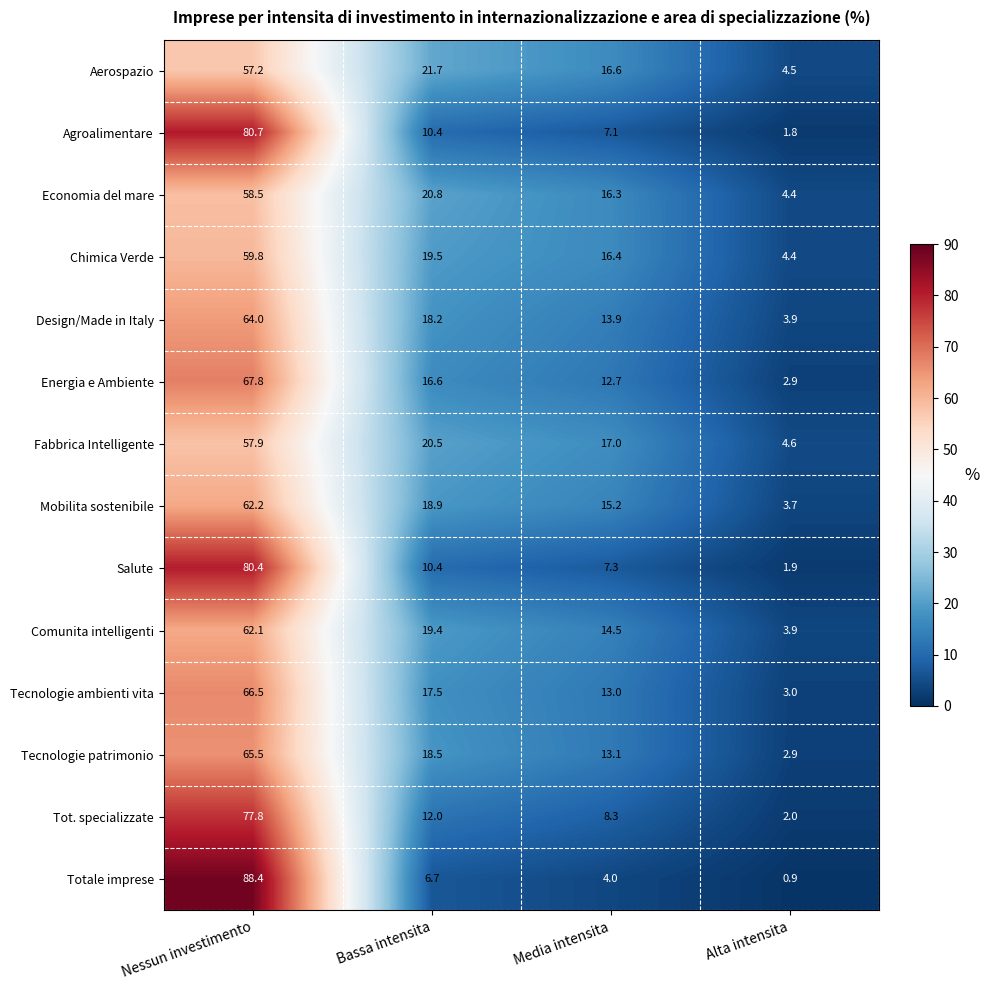

Is it true that Tecnologie ambienti vita equals 66.5 at Nessun investimento?

True